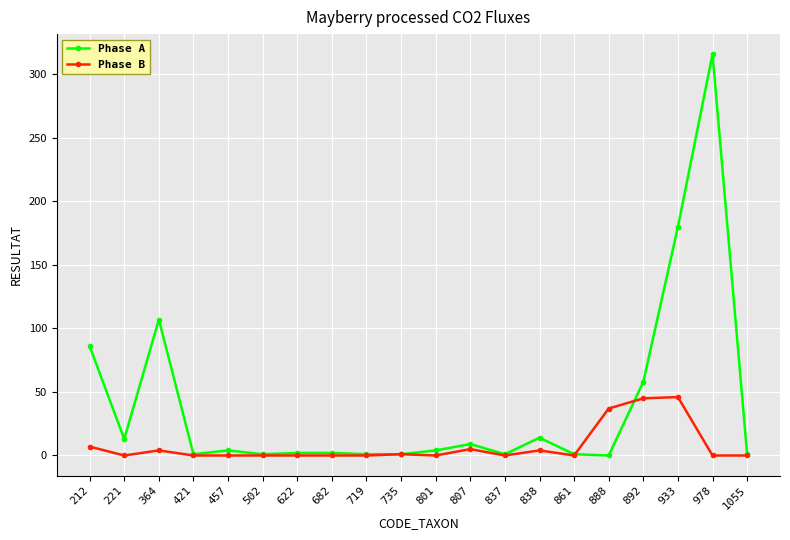

True or false: Phase A has more than 2 points higher than both neighbors.

True